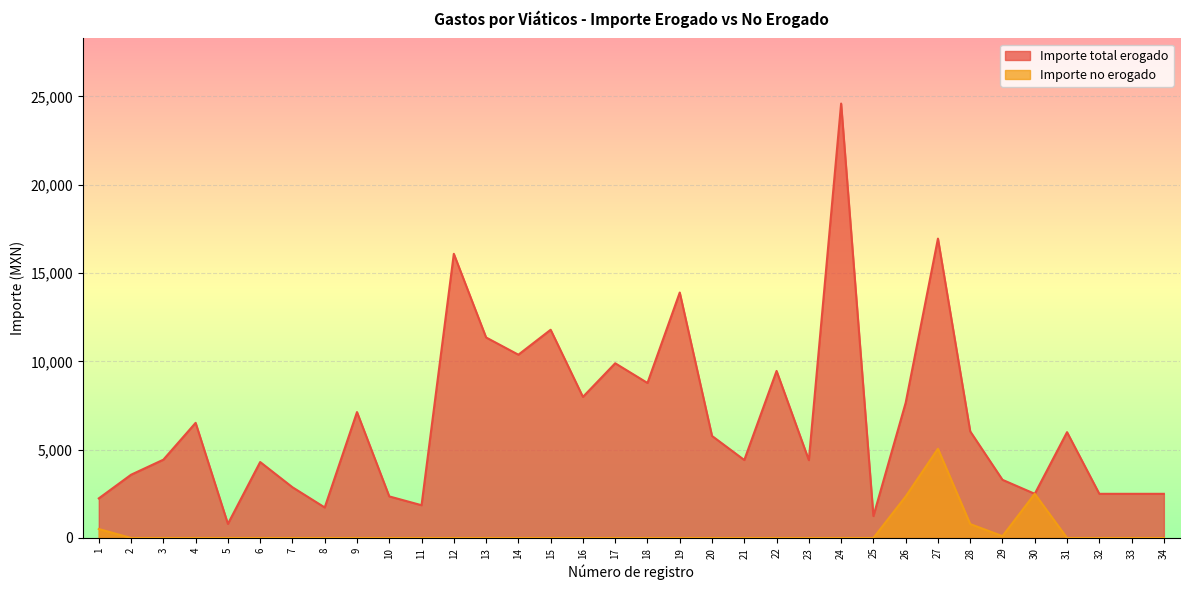

True or false: Importe no erogado has more than 0 interior local peaks.

True